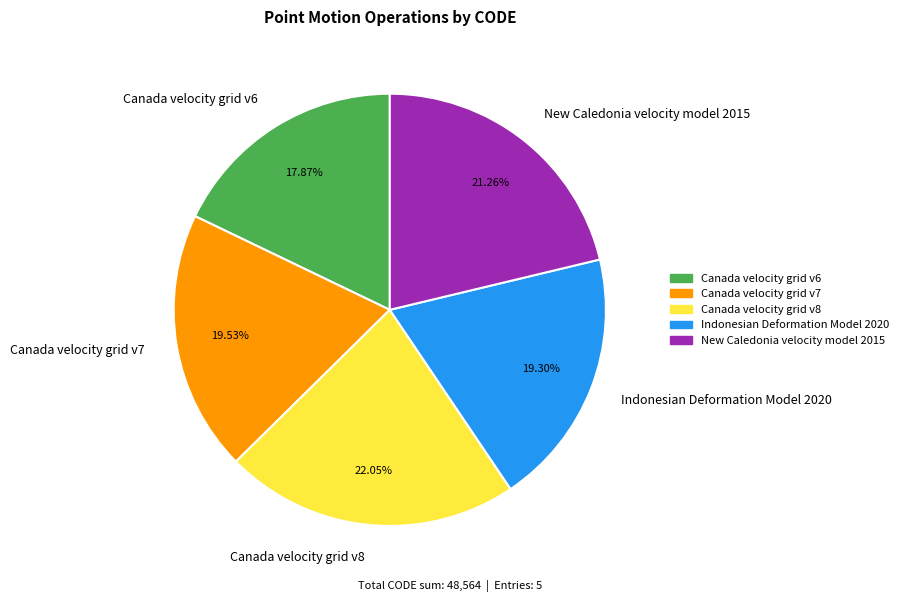

Is it true that Canada velocity grid v7 is 6% of the pie?

False